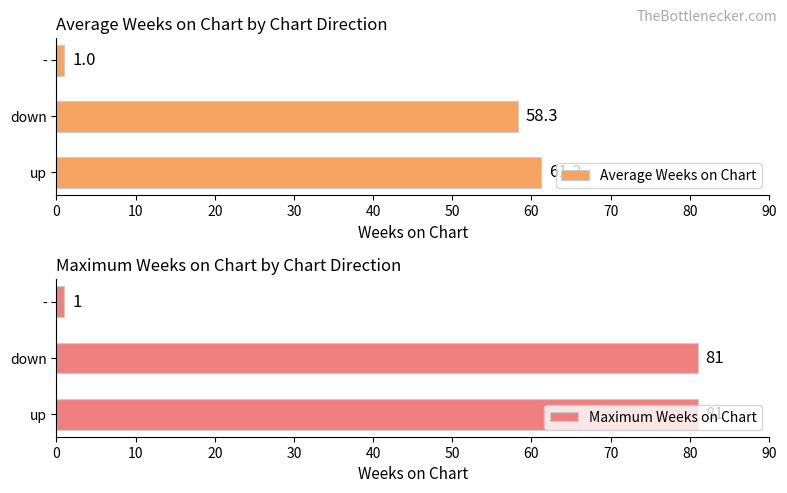

How many bars are there in each group?

2